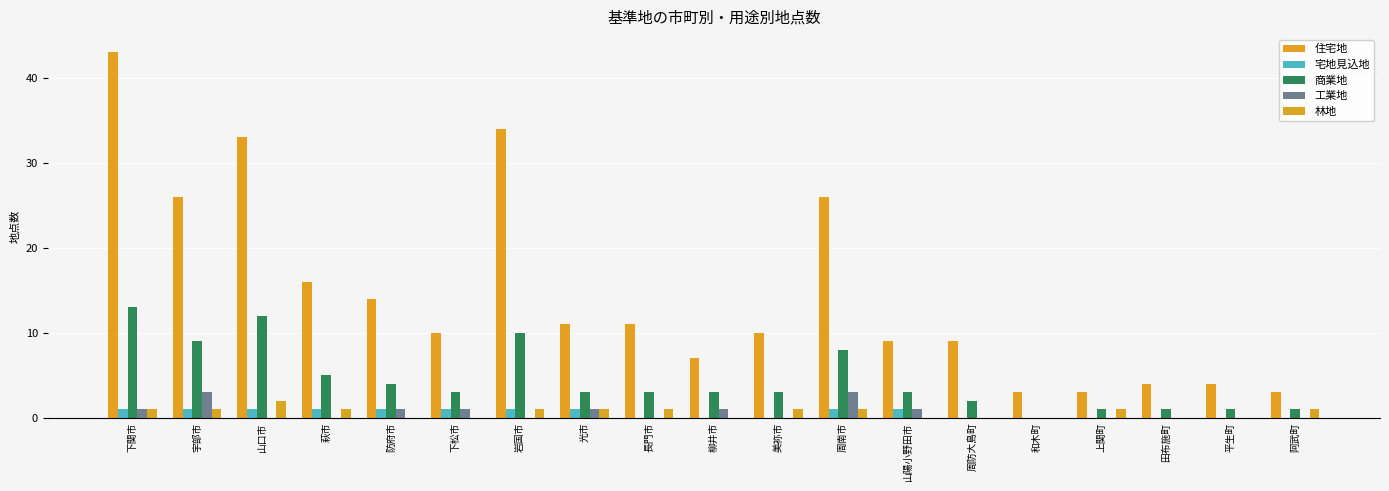

Reading left to right, what are all the values shown in this chart?

住宅地: 43	26	33	16	14	10	34	11	11	7	10	26	9	9	3	3	4	4	3
宅地見込地: 1	1	1	1	1	1	1	1	0	0	0	1	1	0	0	0	0	0	0
商業地: 13	9	12	5	4	3	10	3	3	3	3	8	3	2	0	1	1	1	1
工業地: 1	3	0	0	1	1	0	1	0	1	0	3	1	0	0	0	0	0	0
林地: 1	1	2	1	0	0	1	1	1	0	1	1	0	0	0	1	0	0	1